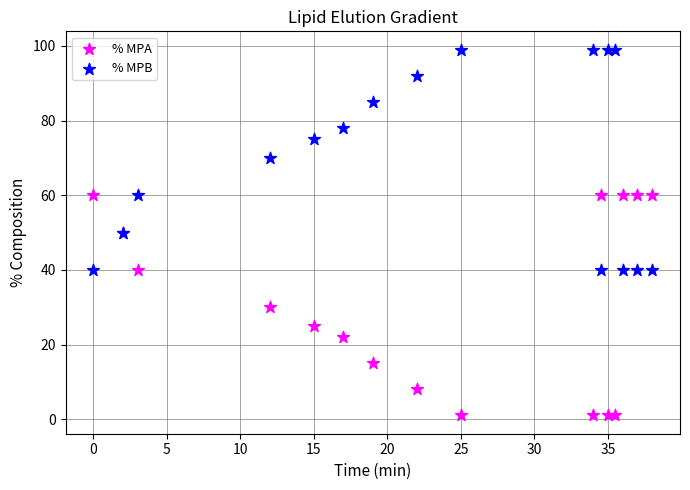

Which series contains the highest Y value?

% MPB